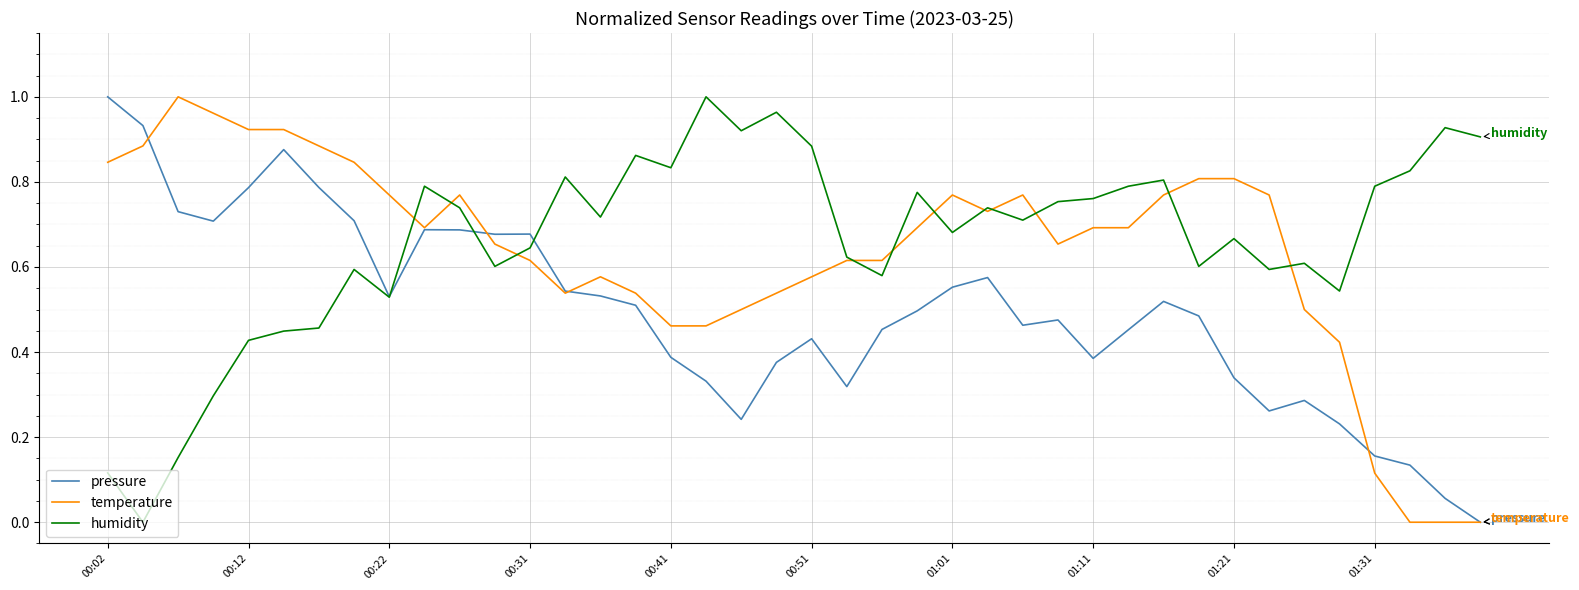

List the series in order of their overall mean, lowest first.

pressure, temperature, humidity